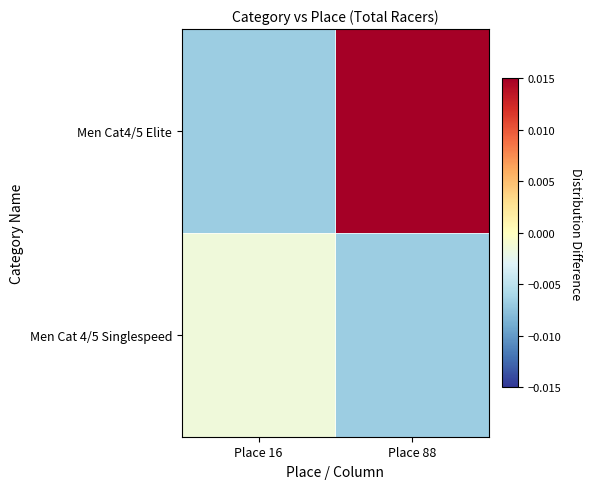

At which category is the sum across all series the highest?

Place 88